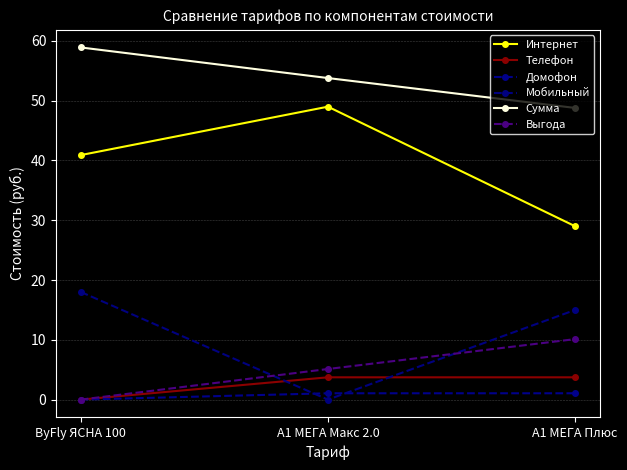

The Выгода series shows 10.1 at A1 МЕГА Плюс. True or false?

True